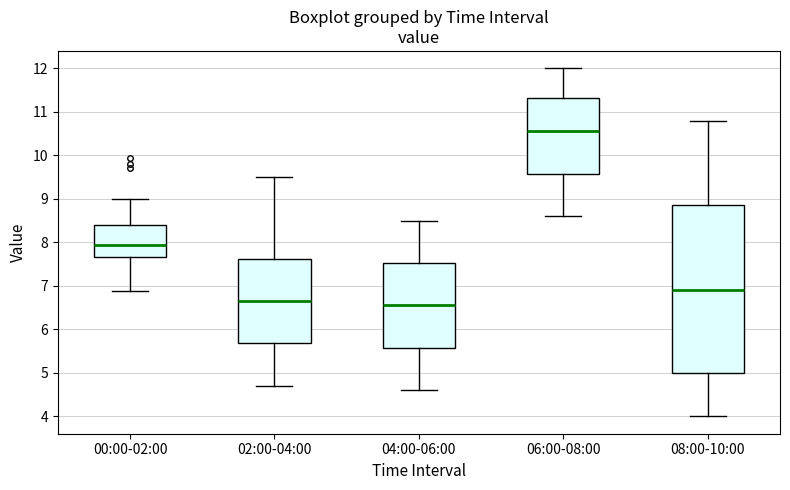

Reading left to right, transcribe this box plot: for each box, give where its median line is, the range the box spans, and where its two whiskers end, as read against the y-axis. The values are not printed on the chart, so give them approximately, as read against the axis.

00:00-02:00: median 7.9, box 7.7 to 8.4, whiskers 6.9 to 9.0
02:00-04:00: median 6.7, box 5.7 to 7.6, whiskers 4.7 to 9.5
04:00-06:00: median 6.6, box 5.6 to 7.5, whiskers 4.6 to 8.5
06:00-08:00: median 10.6, box 9.6 to 11.3, whiskers 8.6 to 12.0
08:00-10:00: median 6.9, box 5.0 to 8.9, whiskers 4.0 to 10.8